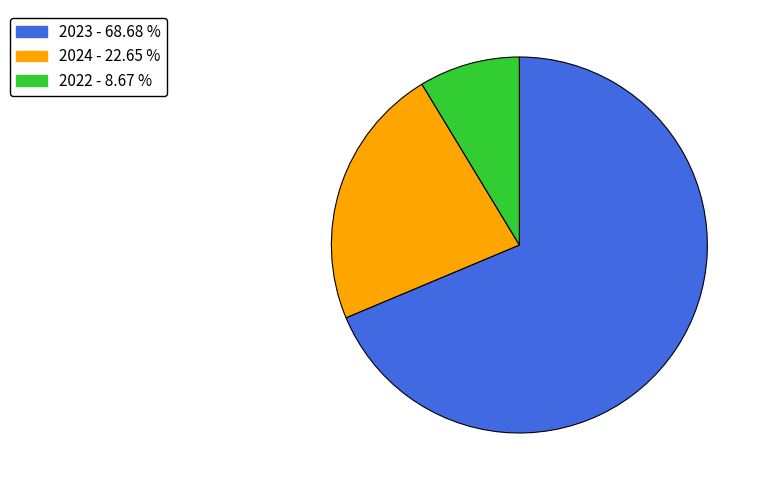

Combined, do 2022 - 8.67 % and 2024 - 22.65 % account for over 50%?

No